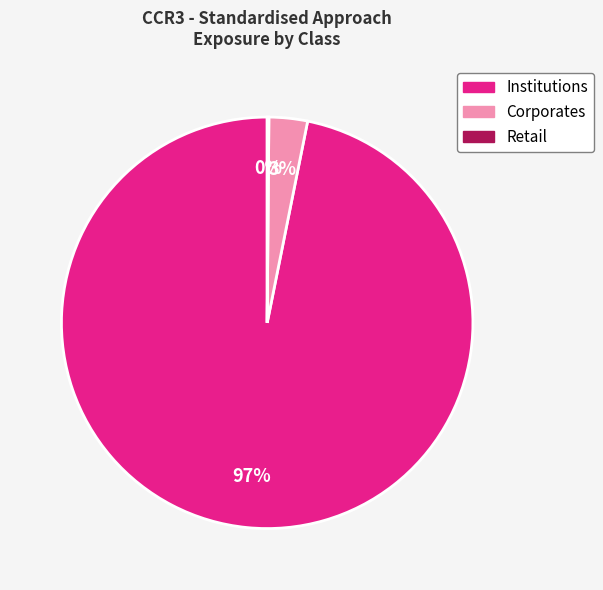

Is there a majority slice in this chart?

Yes